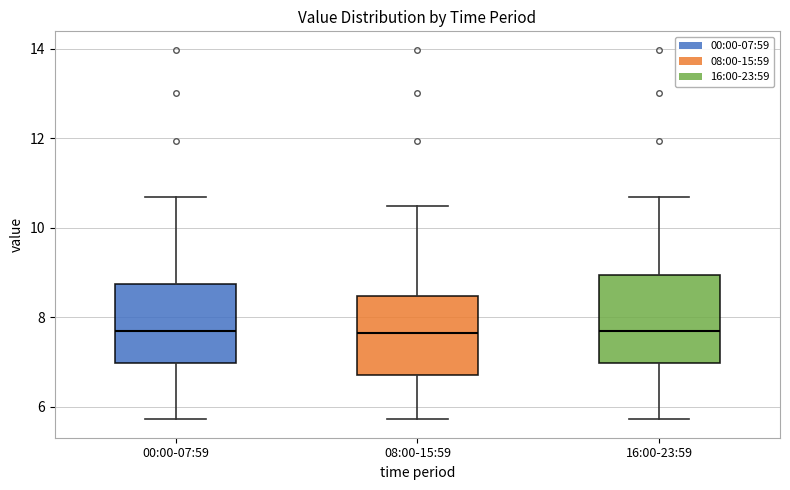

Reading left to right, transcribe this box plot: for each box, give where its median line is, the range the box spans, and where its two whiskers end, as read against the y-axis. The values are not printed on the chart, so give them approximately, as read against the axis.

00:00-07:59: median 7.8, box 7.0 to 8.8, whiskers 5.8 to 10.6
08:00-15:59: median 7.6, box 6.8 to 8.4, whiskers 5.8 to 10.4
16:00-23:59: median 7.8, box 7.0 to 9.0, whiskers 5.8 to 10.6